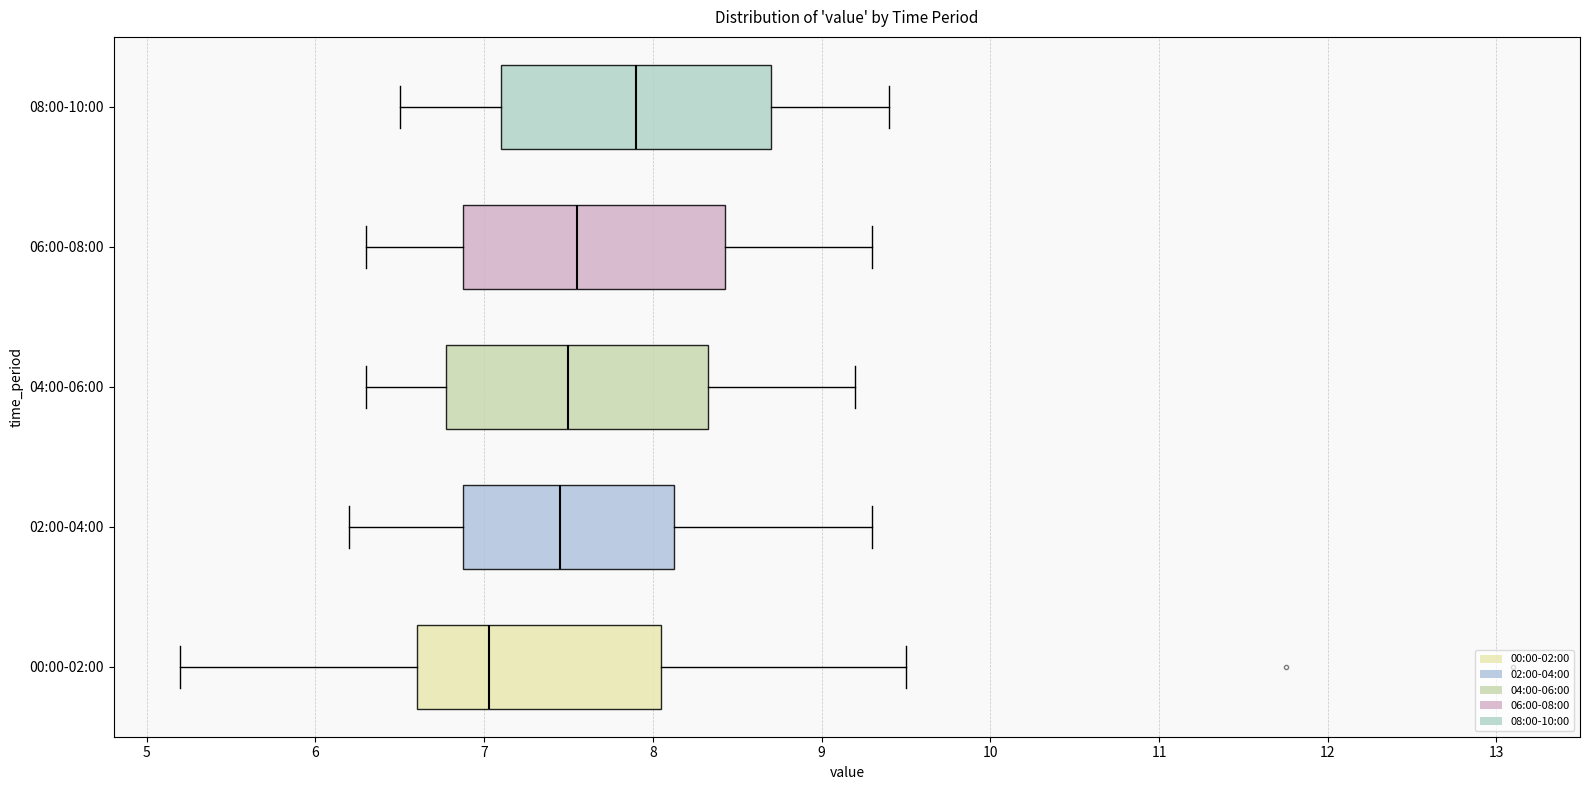

Reading bottom to top, transcribe this box plot: for each box, give where its median line is, the range the box spans, and where its two whiskers end, as read against the x-axis. The values are not printed on the chart, so give them approximately, as read against the axis.

00:00-02:00: median 7.0, box 6.6 to 8.1, whiskers 5.2 to 9.5
02:00-04:00: median 7.5, box 6.9 to 8.1, whiskers 6.2 to 9.3
04:00-06:00: median 7.5, box 6.8 to 8.3, whiskers 6.3 to 9.2
06:00-08:00: median 7.6, box 6.9 to 8.4, whiskers 6.3 to 9.3
08:00-10:00: median 7.9, box 7.1 to 8.7, whiskers 6.5 to 9.4